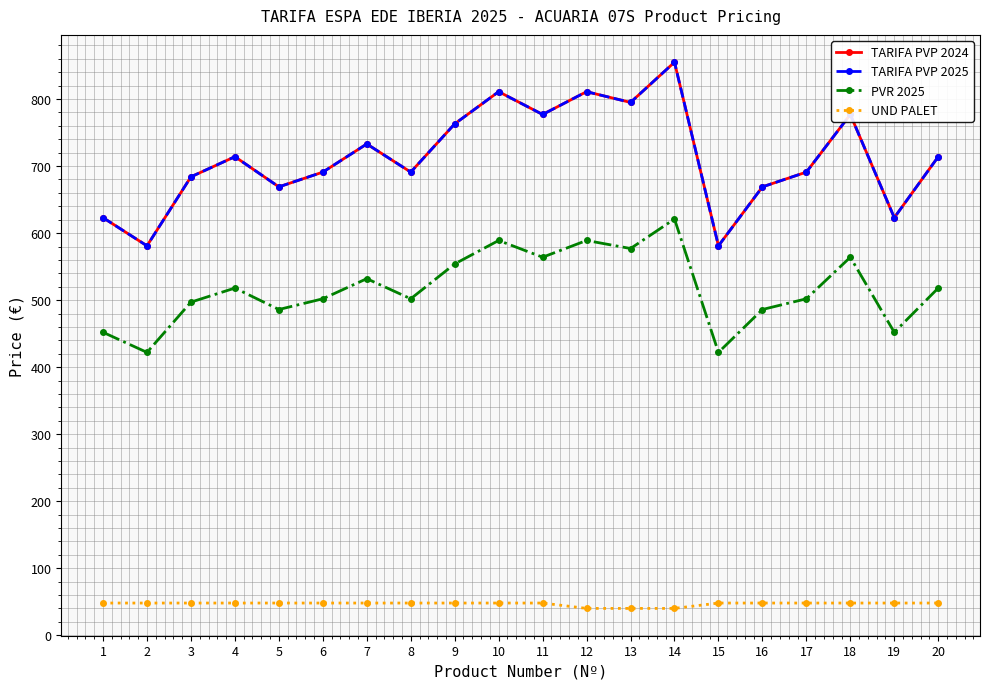

At which category is the sum across all series the highest?

14